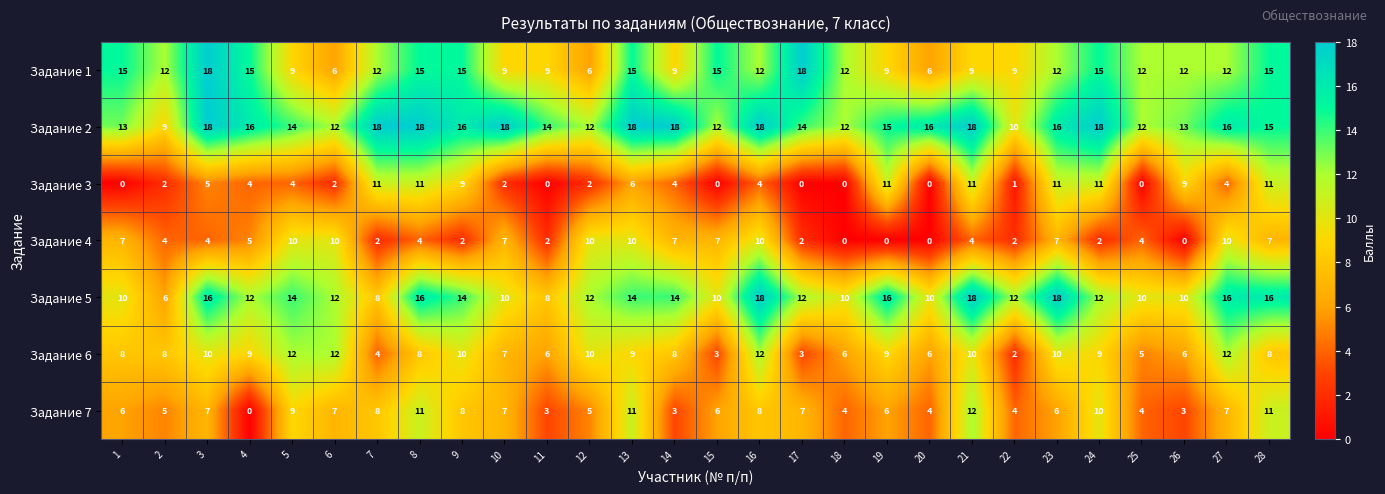

What is the sum of the Задание 2 values at 23 and 10?

34